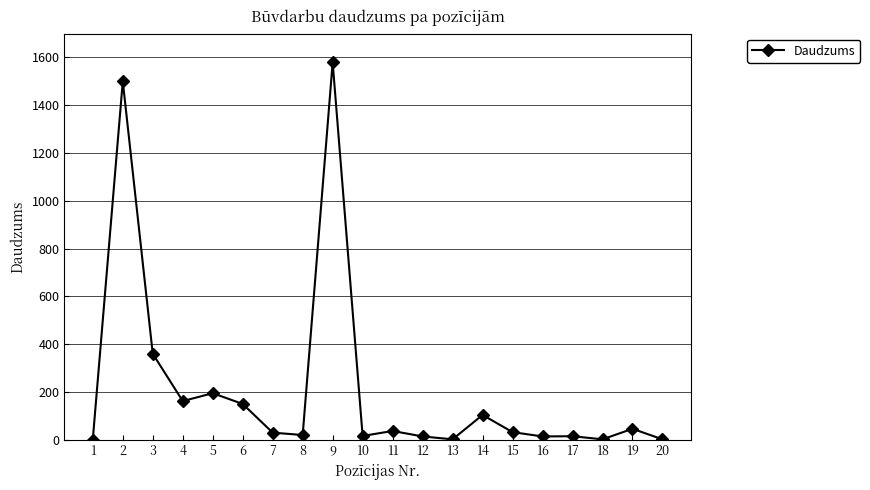

How many lines are shown in the chart?

1